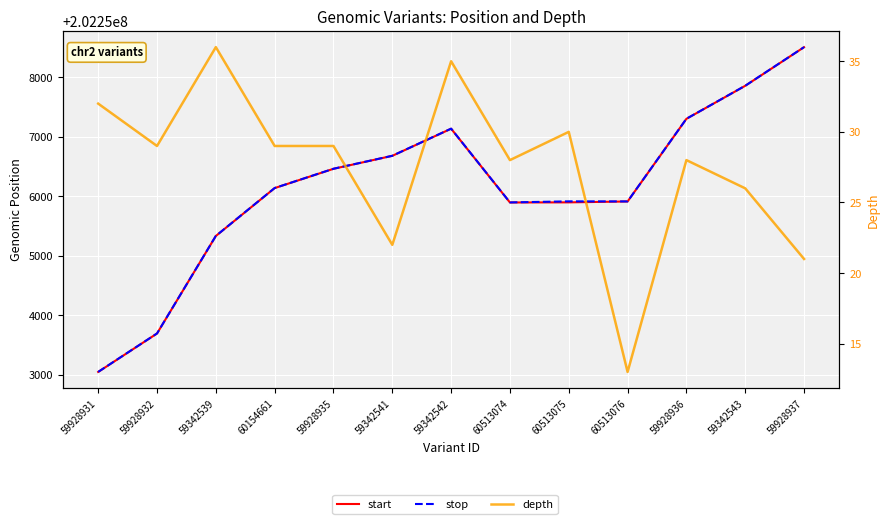

Reading left to right, extract all data points from this chart.

start: 59928931=202253046	59928932=202253692	59342539=202255331	60154661=202256136	59928935=202256460	59342541=202256678	59342542=202257134	60513074=202255894	60513075=202255896	60513076=202255911	59928936=202257300	59342543=202257855	59928937=202258504
stop: 59928931=202253047	59928932=202253693	59342539=202255332	60154661=202256137	59928935=202256461	59342541=202256679	59342542=202257135	60513074=202255895	60513075=202255913	60513076=202255912	59928936=202257301	59342543=202257856	59928937=202258505
depth: 59928931=32	59928932=29	59342539=36	60154661=29	59928935=29	59342541=22	59342542=35	60513074=28	60513075=30	60513076=13	59928936=28	59342543=26	59928937=21